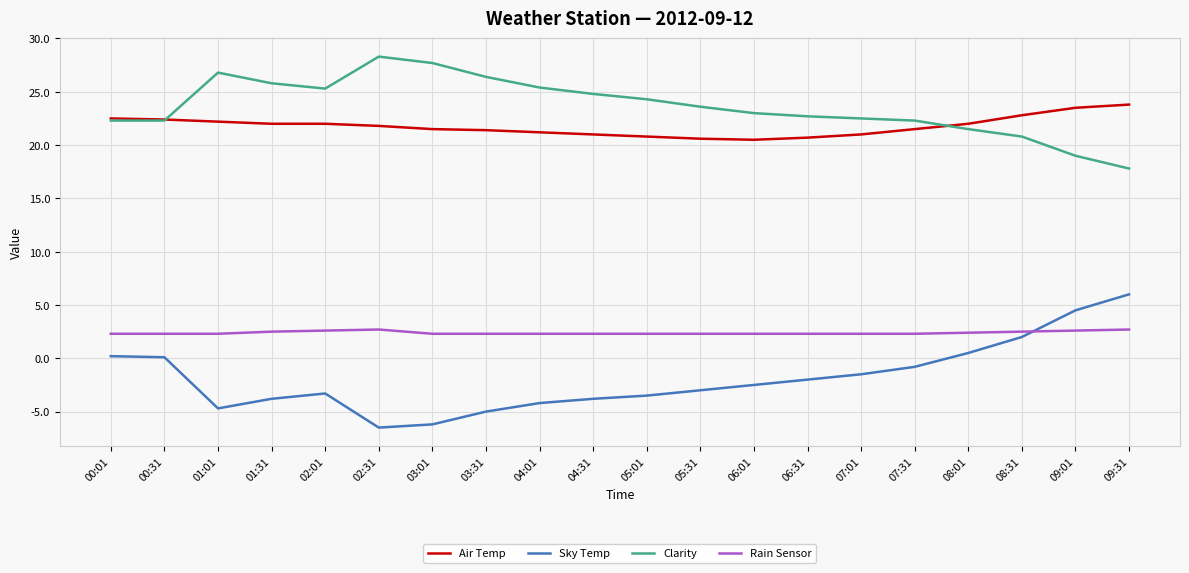

Between 04:01 and 09:31, which series saw the biggest shift?

Sky Temp